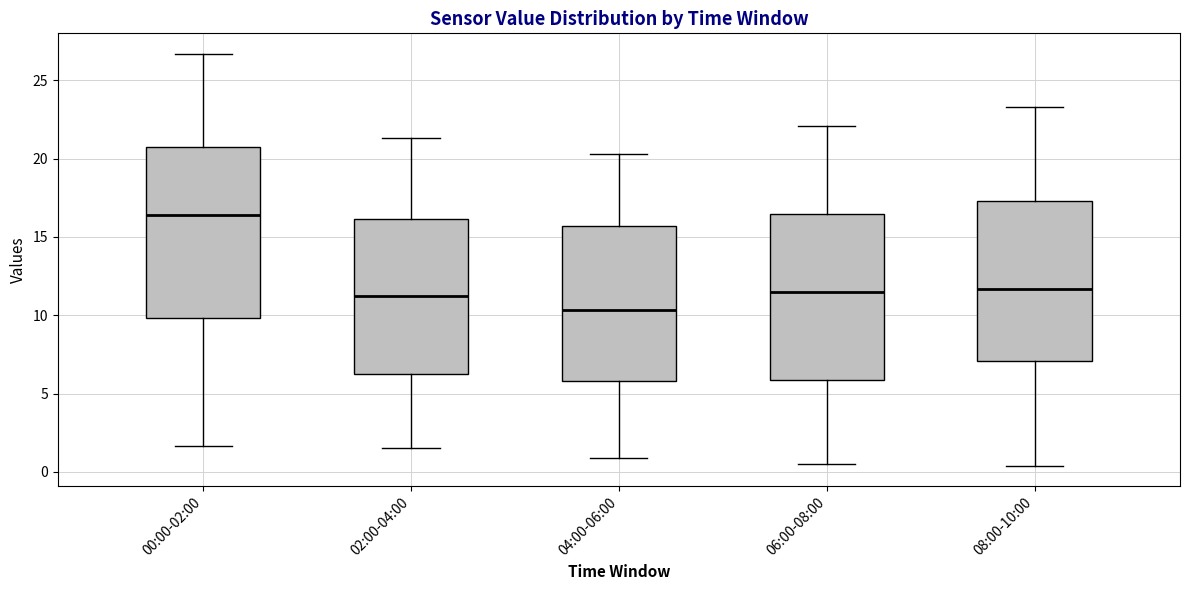

Where does the median line of the box for 04:00-06:00 sit on the y-axis? The values are not printed on the chart, so give them approximately, as read against the axis.

10.5